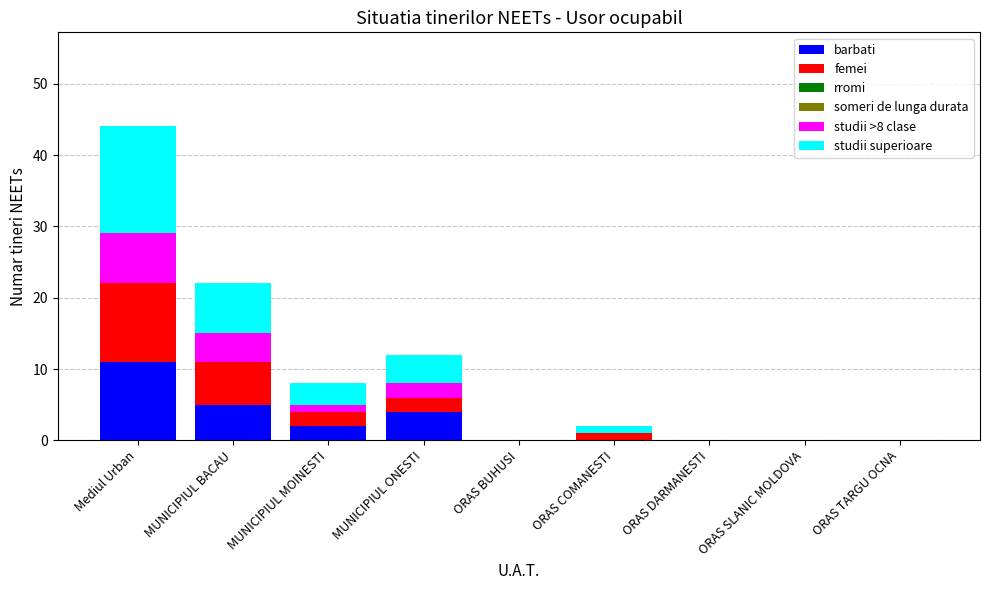

At which category is the sum across all series the highest?

Mediul Urban